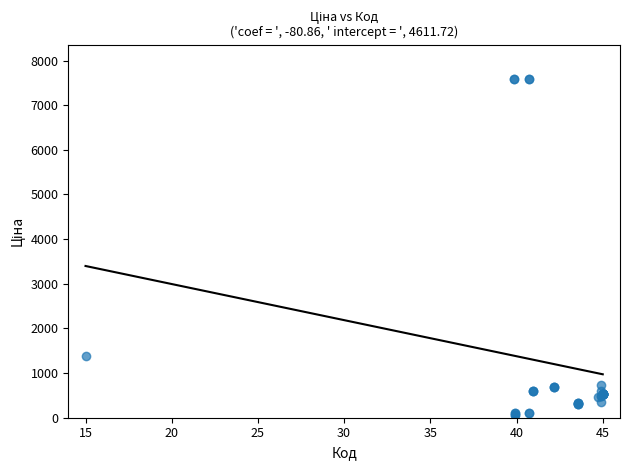

What Y value in the scatter plot is closest to 3826?

1375.4